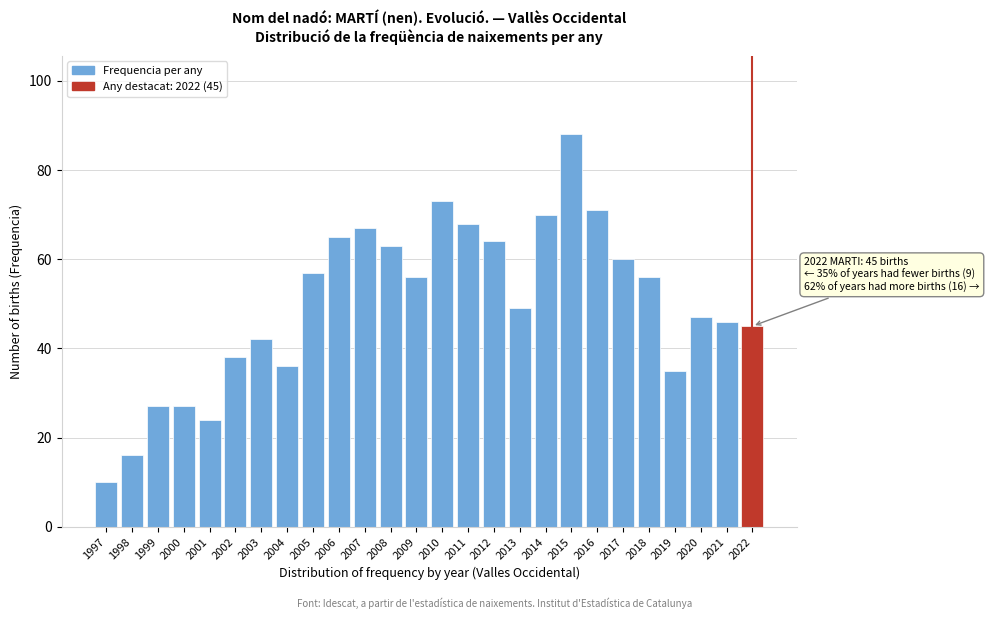

Reading right to left, extract all data points from this chart.

45	46	47	35	56	60	71	88	70	49	64	68	73	56	63	67	65	57	36	42	38	24	27	27	16	10